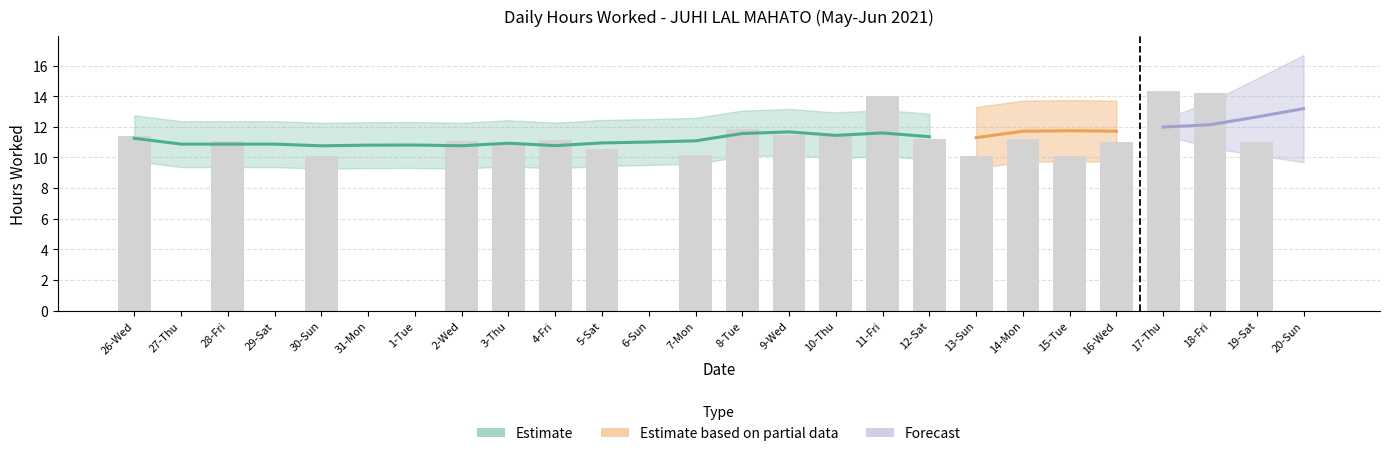

What position from the right is 18-Fri?

3